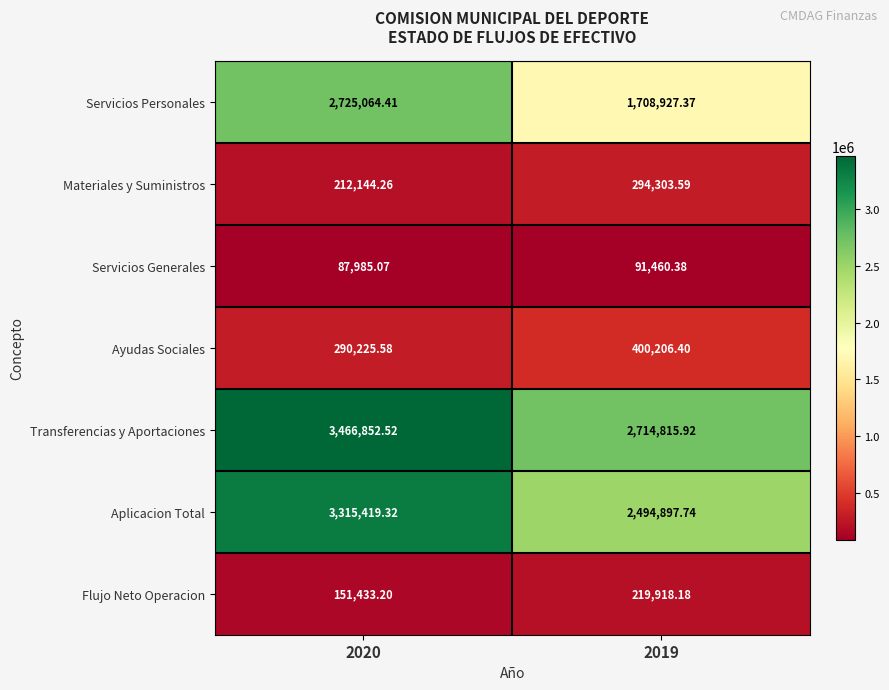

List the series in order of their peak value, highest first.

Transferencias y Aportaciones, Aplicacion Total, Servicios Personales, Ayudas Sociales, Materiales y Suministros, Flujo Neto Operacion, Servicios Generales